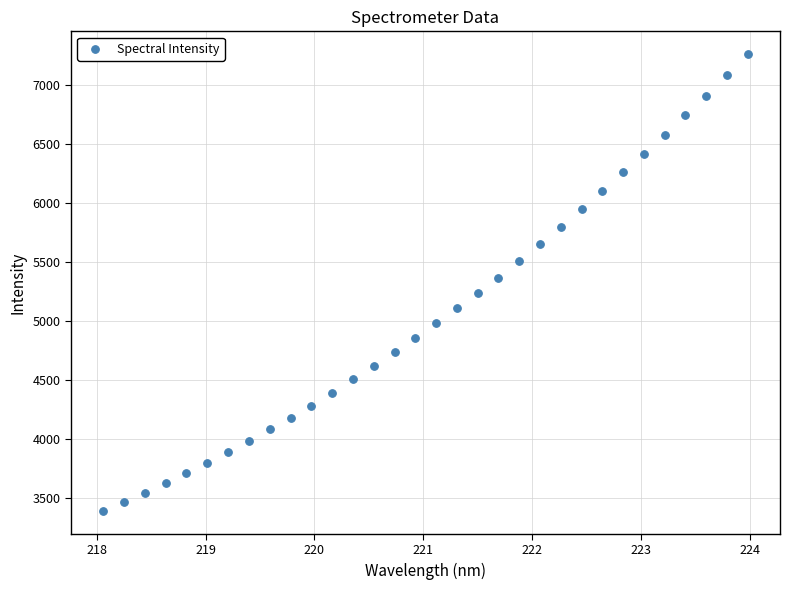

What is the range of X values (max minus min)?

5.9